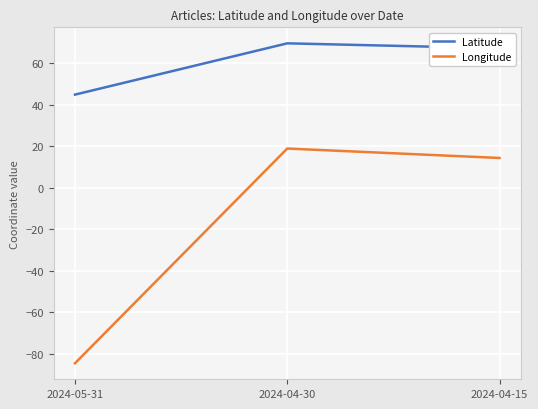

Rank the series by their average value, from highest to lowest.

Latitude, Longitude